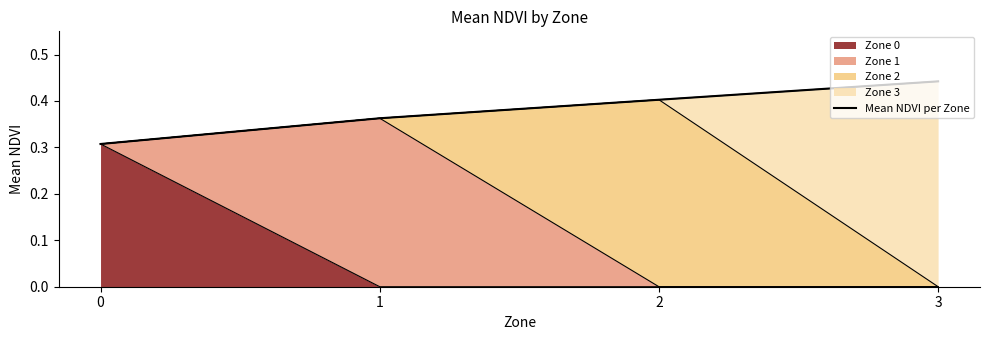

Rank the categories by value from lowest to highest.

0, 1, 2, 3